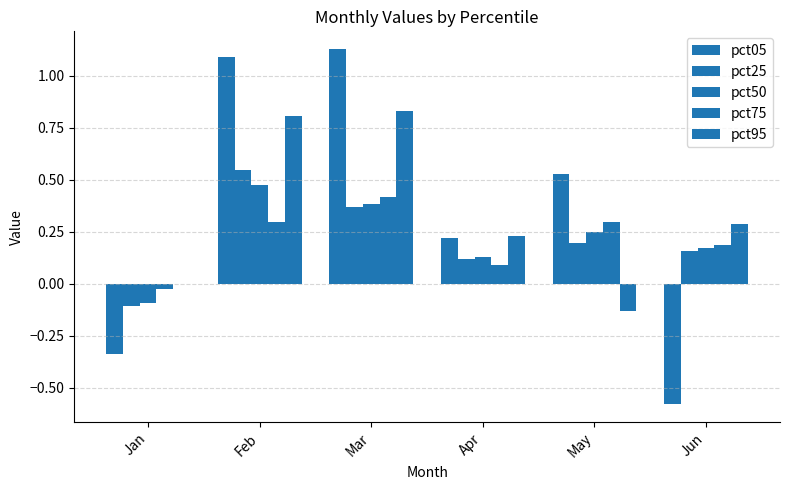

How many data points does each series have?

6